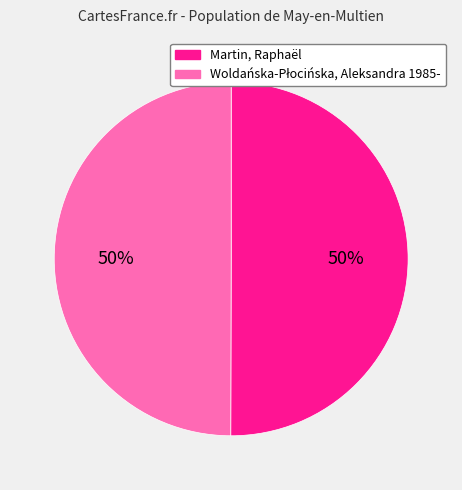

To the nearest percent, what portion does Martin, Raphaël represent?

50%